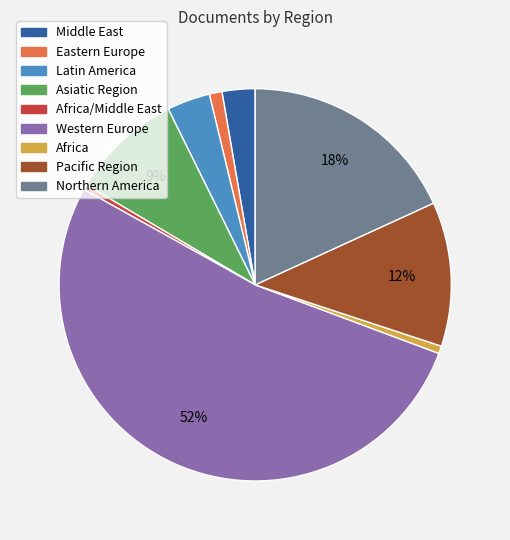

Is there any slice that represents more than half of the pie?

Yes